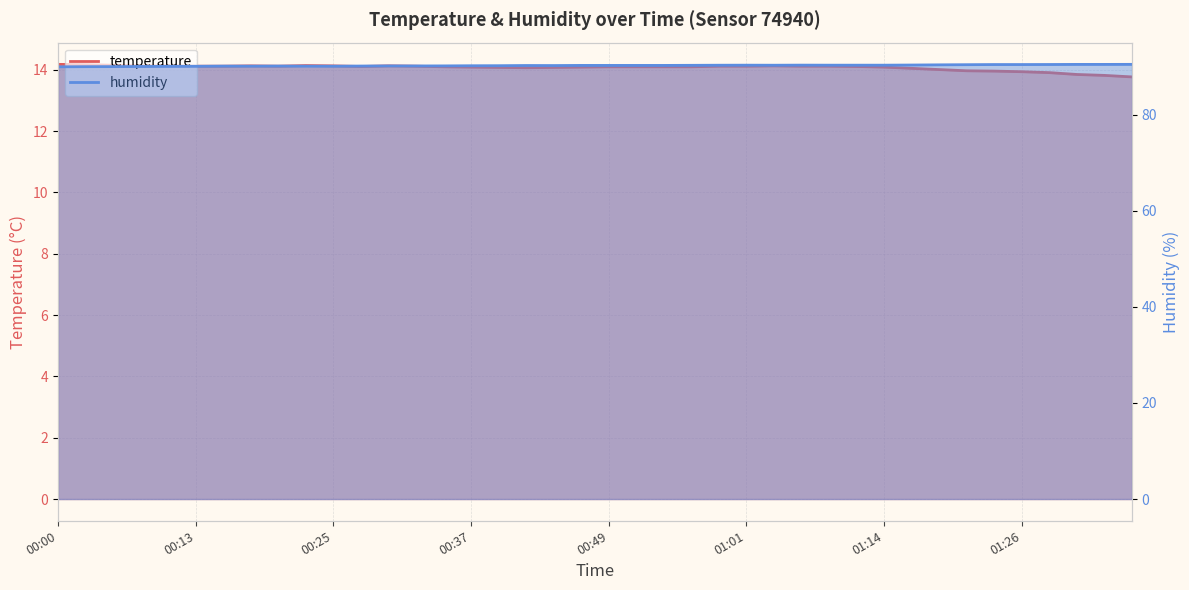

Which series changed the most between 00:52 and 01:31?

temperature